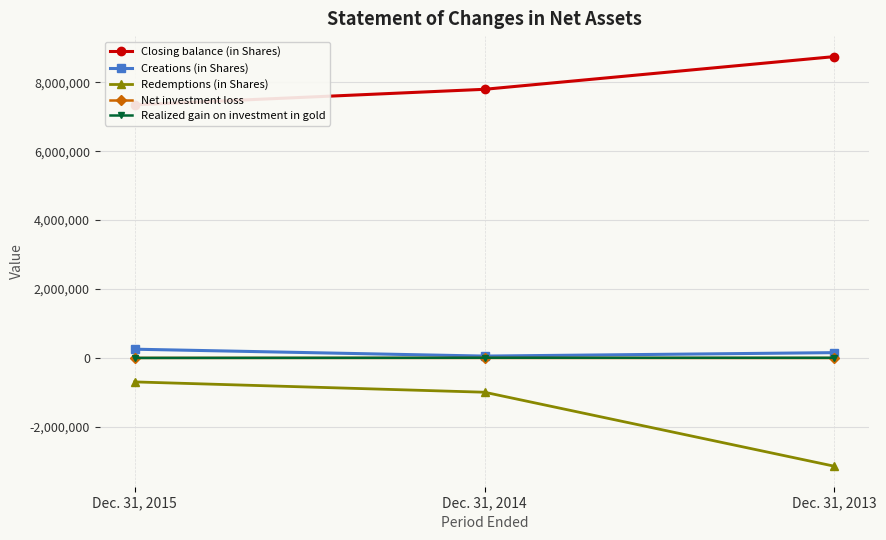

The value of Realized gain on investment in gold at Dec. 31, 2015 is -918. True or false?

False